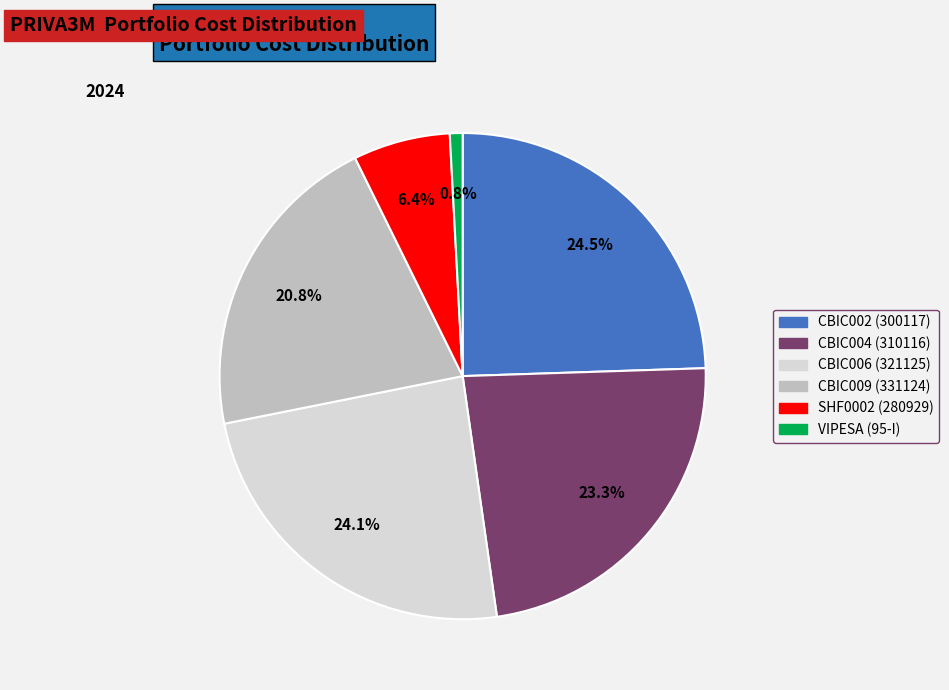

Is there any slice that represents more than half of the pie?

No